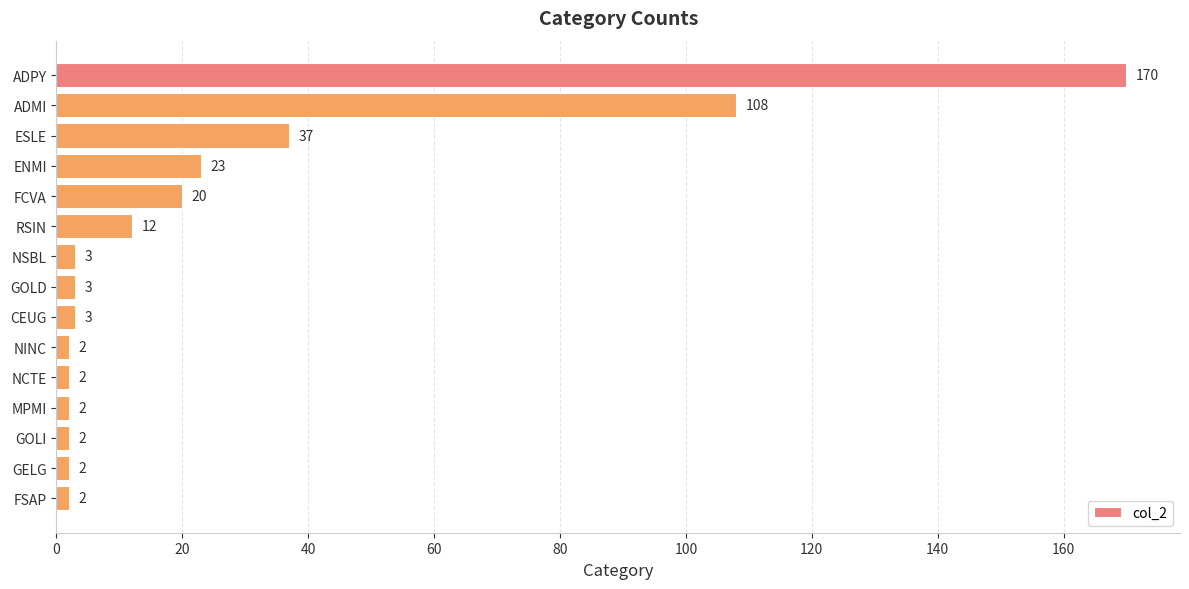

What position from the bottom is FSAP?

1